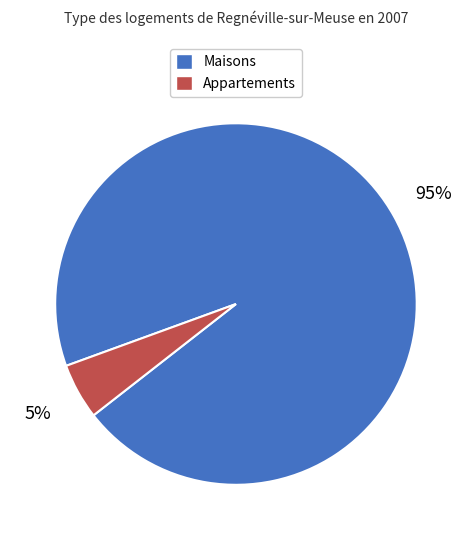

To the nearest percent, what percentage of the pie is Maisons?

95%